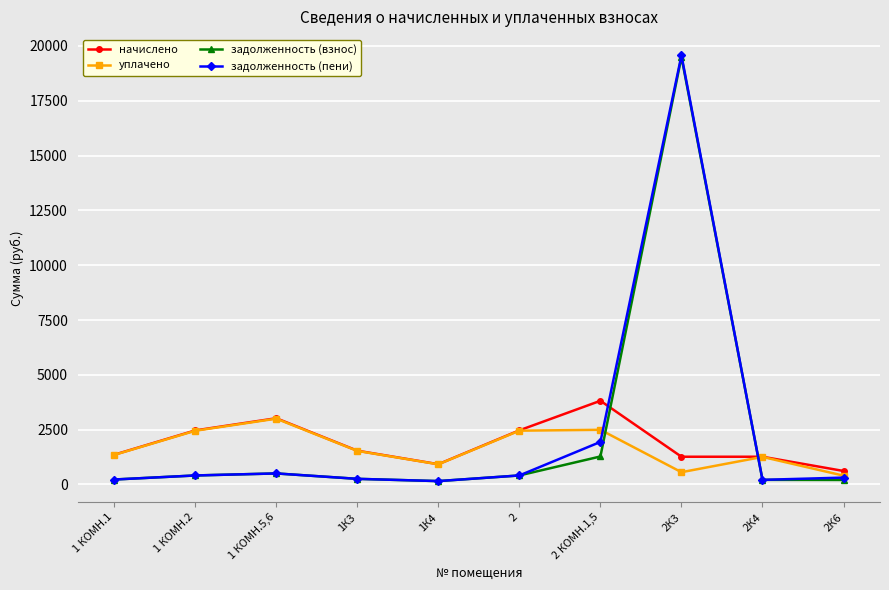

What value does the уплачено series have at 1 КОМН.2?

2449.8